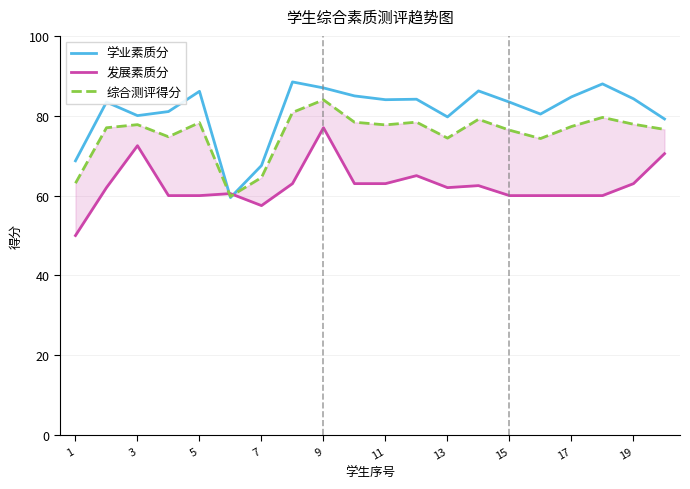

How many data points does each series have?

20